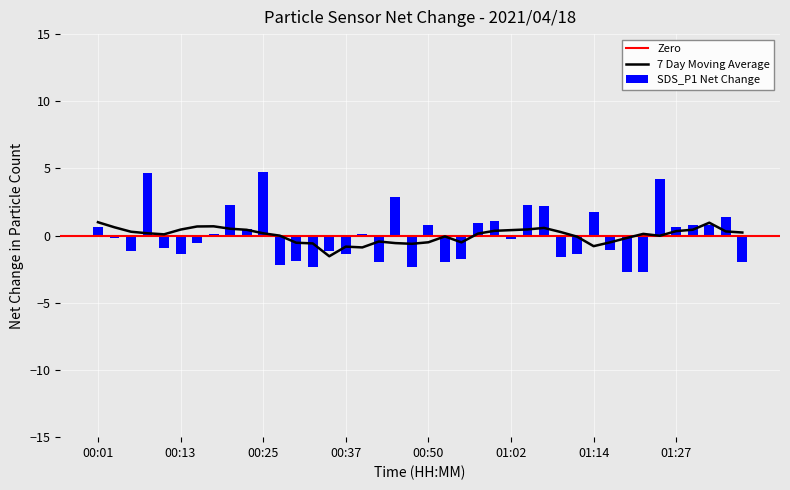

Which has a higher value, 00:20 or 01:35?

00:20